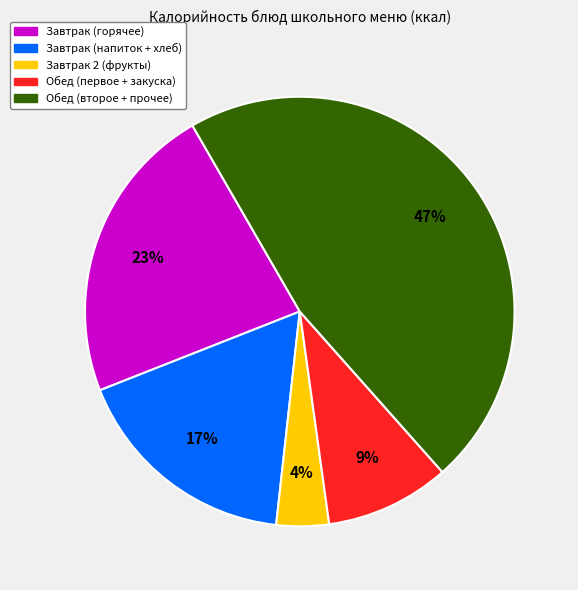

Does any single category account for the majority?

No